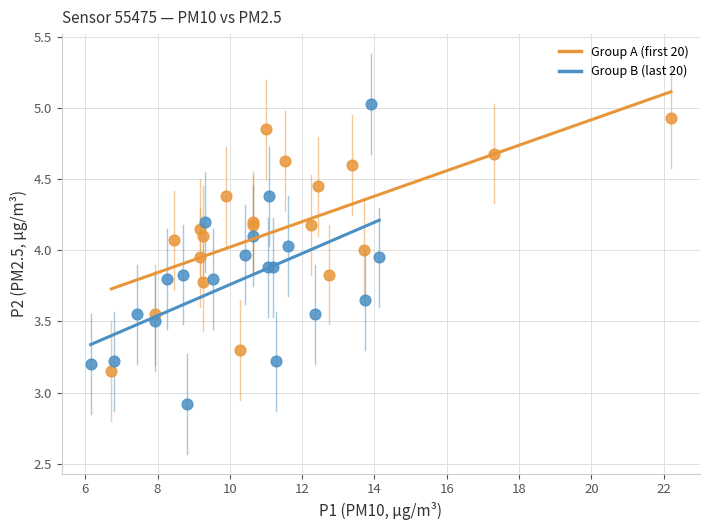

What are all the series names shown in the legend?

Group A (first 20), Group B (last 20)